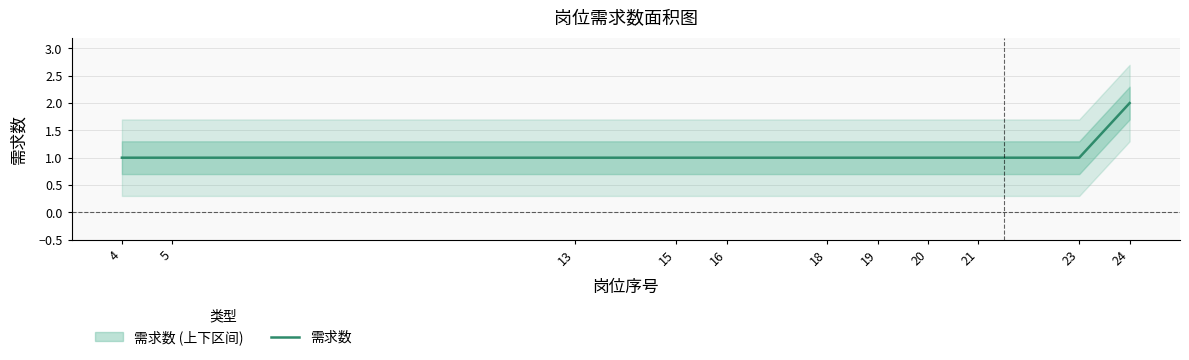

What is the change in value from 21 to 24?

+1